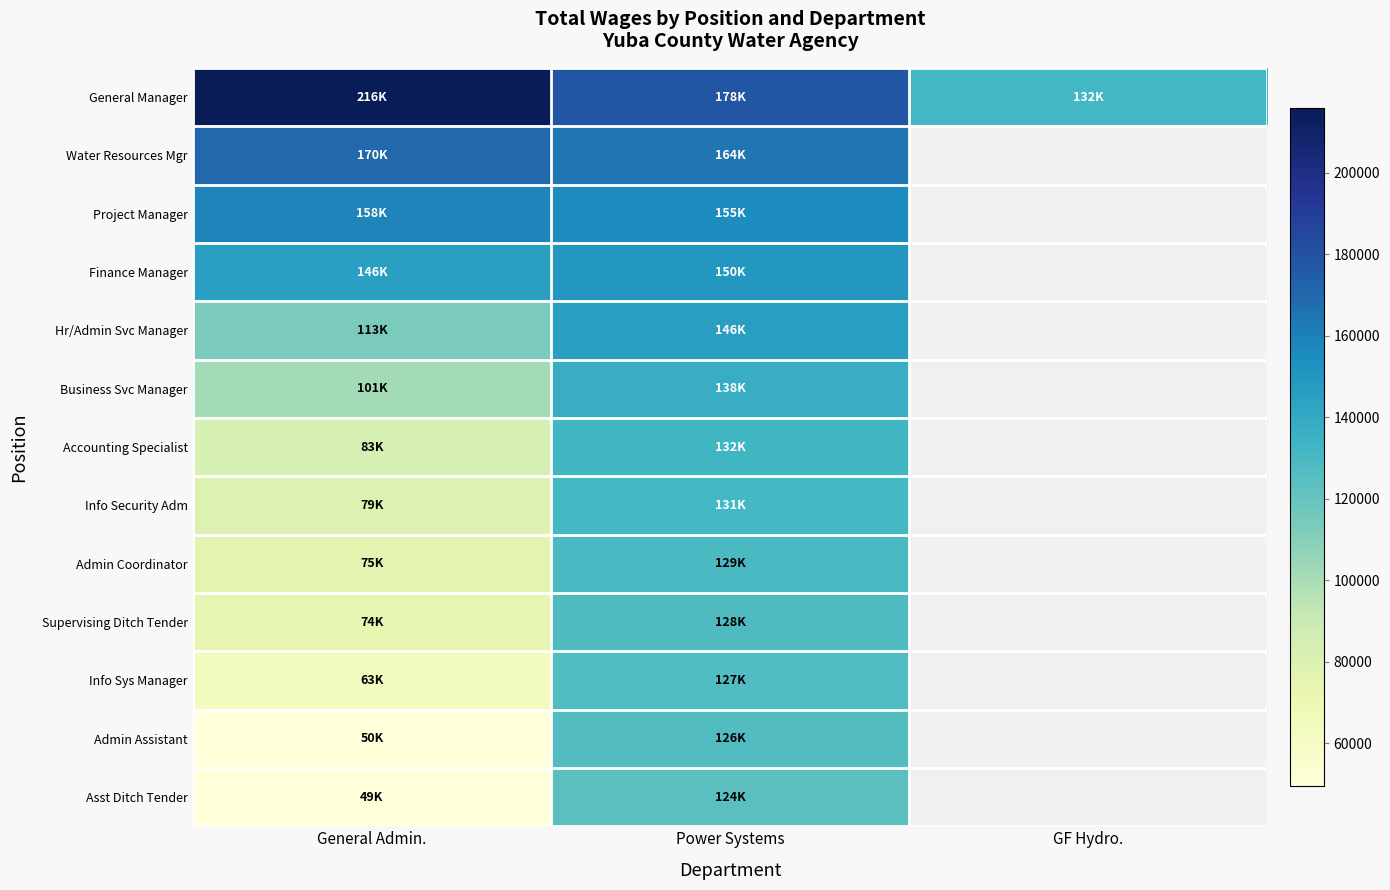

Count the number of data series in this chart.

13